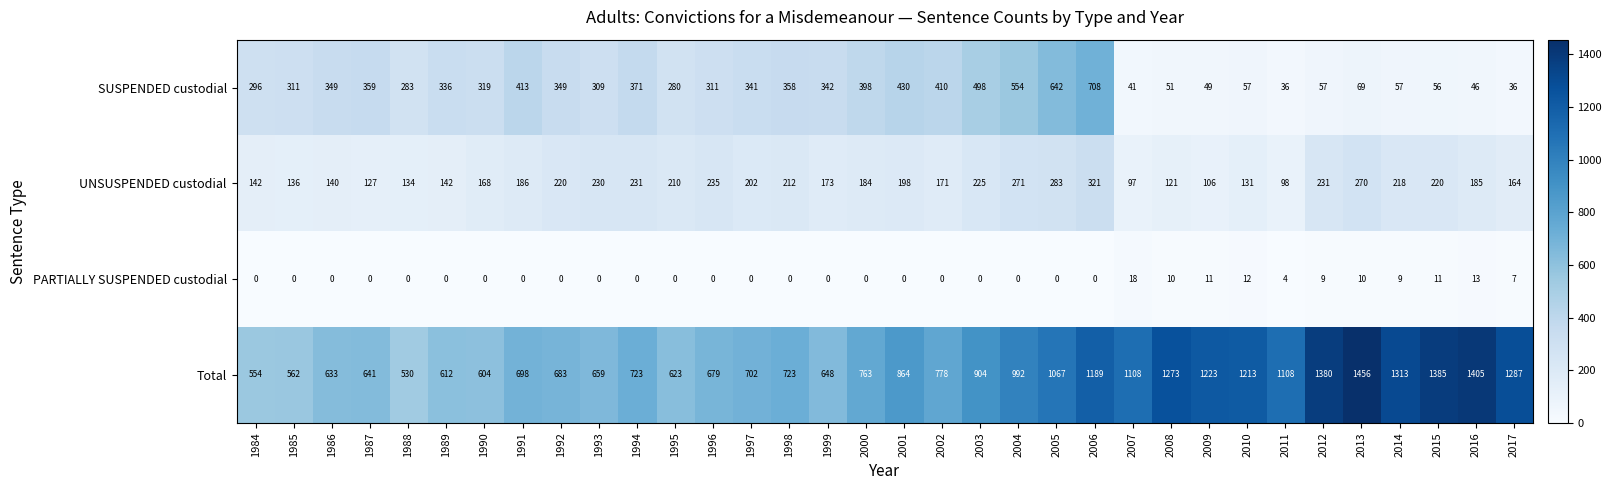

How many data points in UNSUSPENDED custodial are less than 186?

17